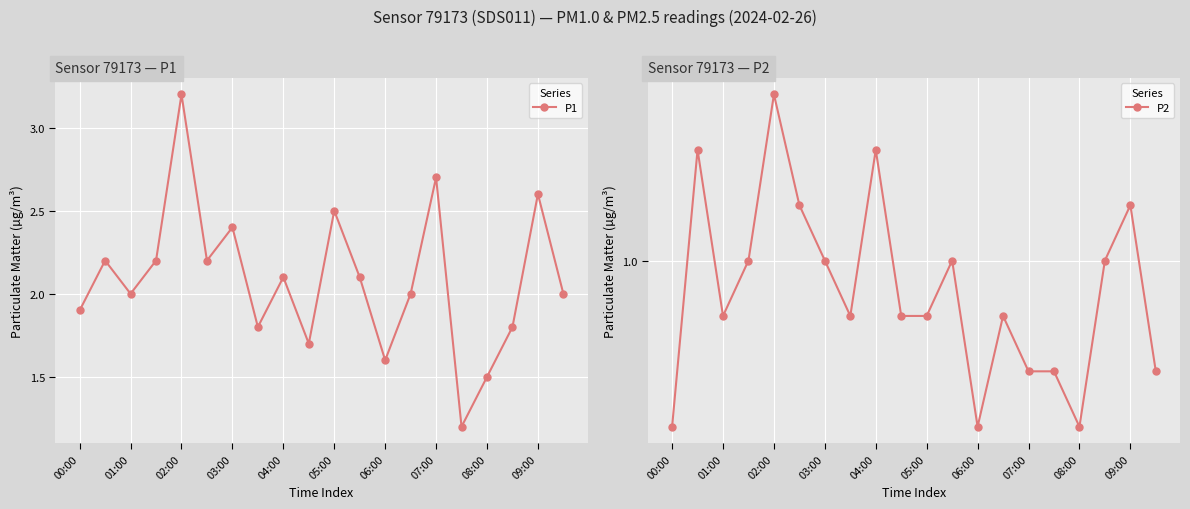

What is the average value of the P1 series?

2.1